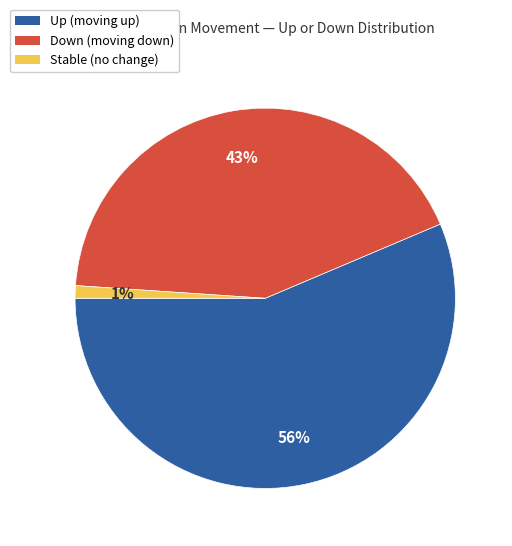

Does any single category account for the majority?

Yes